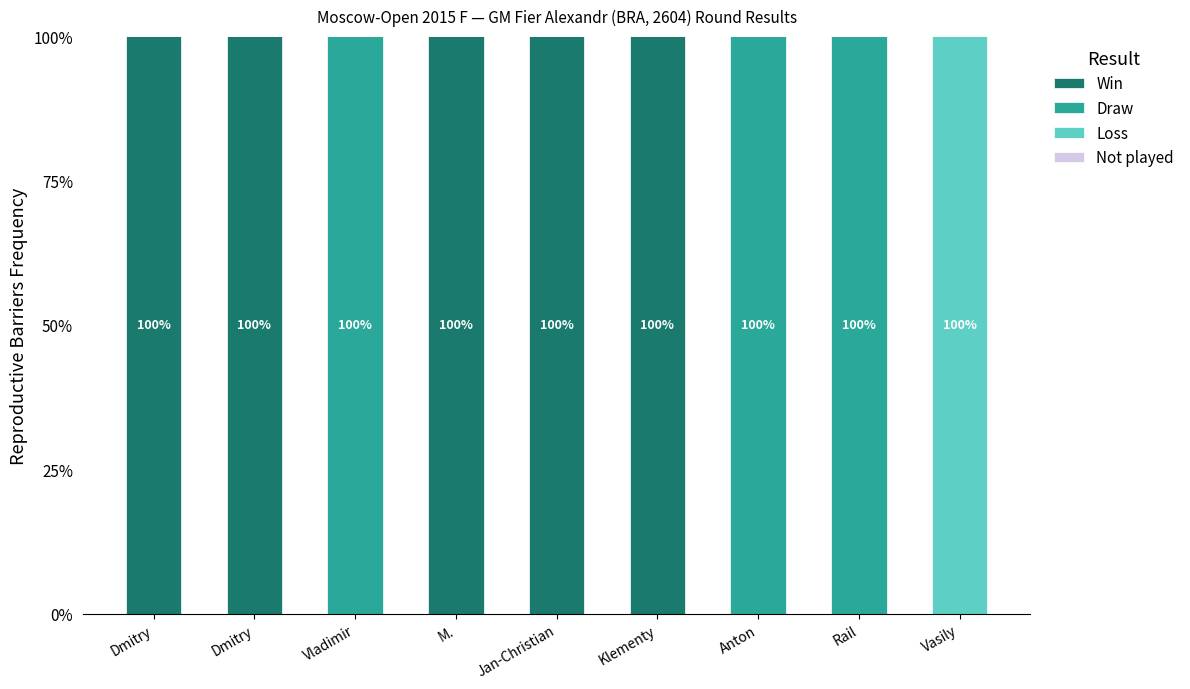

Which series changed the most between Vladimir and Anton?

Win